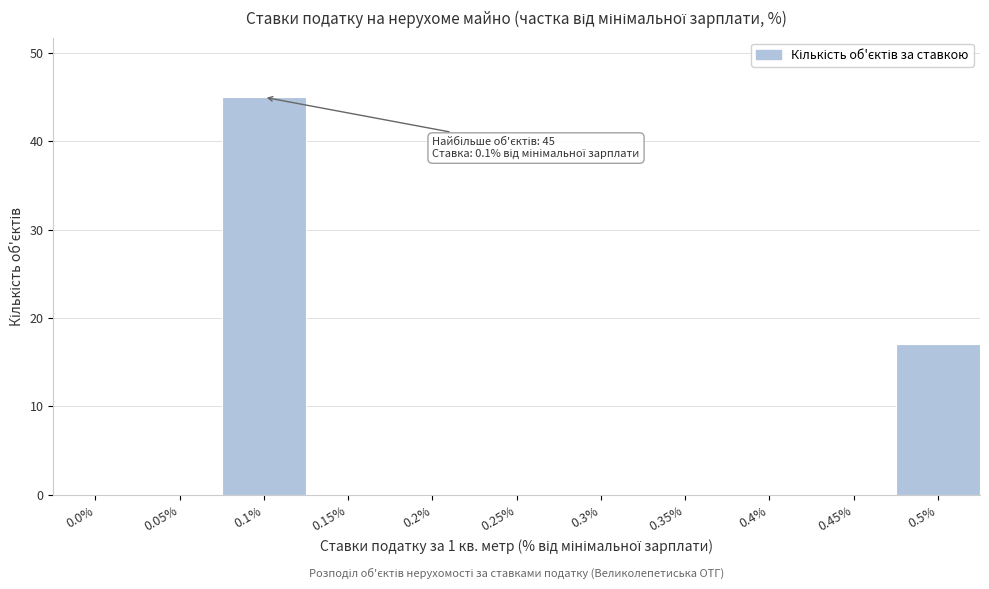

Reading left to right, what are all the values shown in this chart?

0.0%=0	0.05%=0	0.1%=45	0.15%=0	0.2%=0	0.25%=0	0.3%=0	0.35%=0	0.4%=0	0.45%=0	0.5%=17